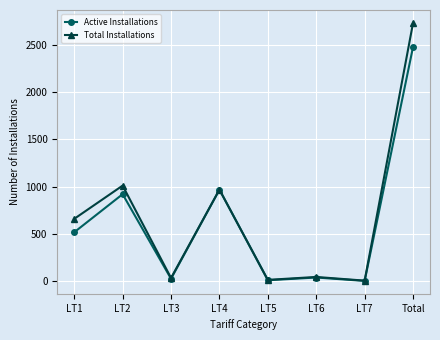

Is the value of Total Installations at LT1 greater than the value of Active Installations at LT2?

No